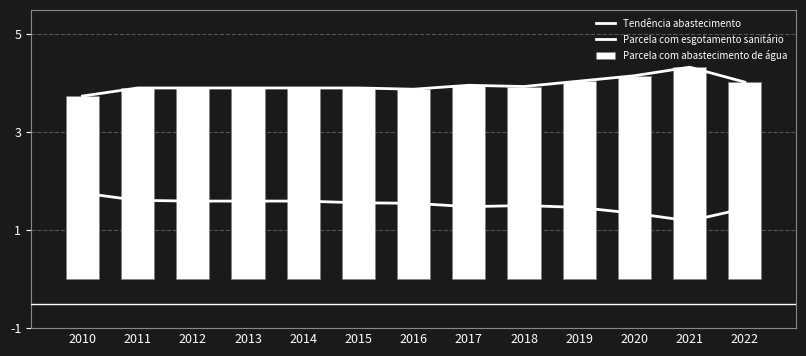

Reading left to right, what are all the values shown in this chart?

Tendência abastecimento: 3.7	3.9	3.9	3.9	3.9	3.9	3.9	4.0	3.9	4.0	4.2	4.3	4.0
Parcela com esgotamento sanitário: 1.8	1.6	1.6	1.6	1.6	1.6	1.6	1.5	1.5	1.5	1.3	1.2	1.4
Parcela com abastecimento de água: 3.7	3.9	3.9	3.9	3.9	3.9	3.9	4.0	3.9	4.0	4.2	4.3	4.0